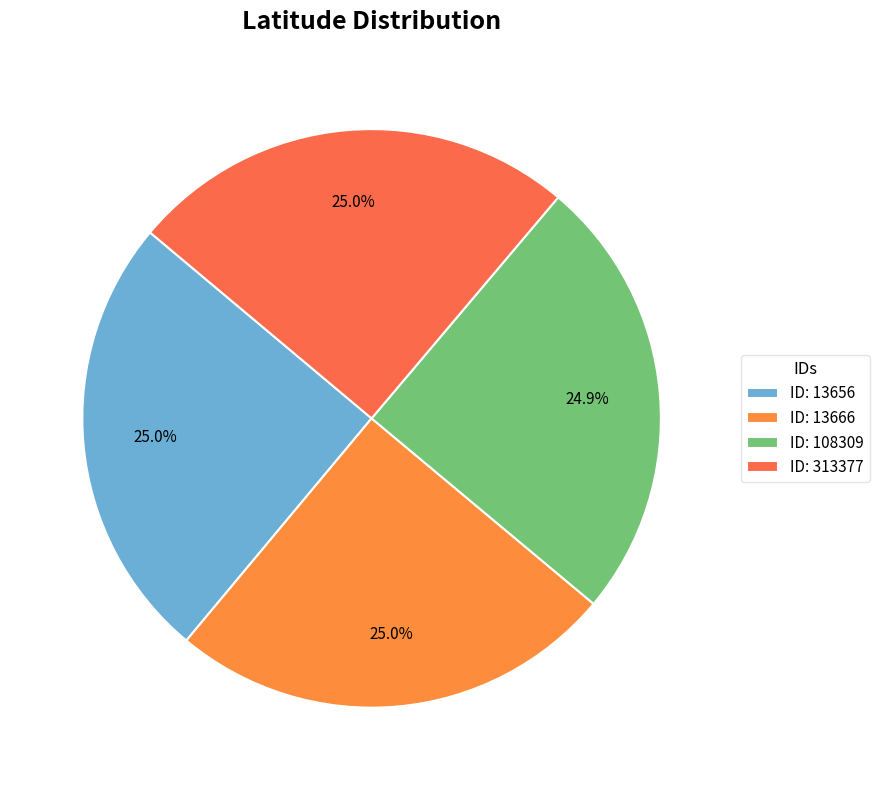

Count the number of slices in the pie.

4